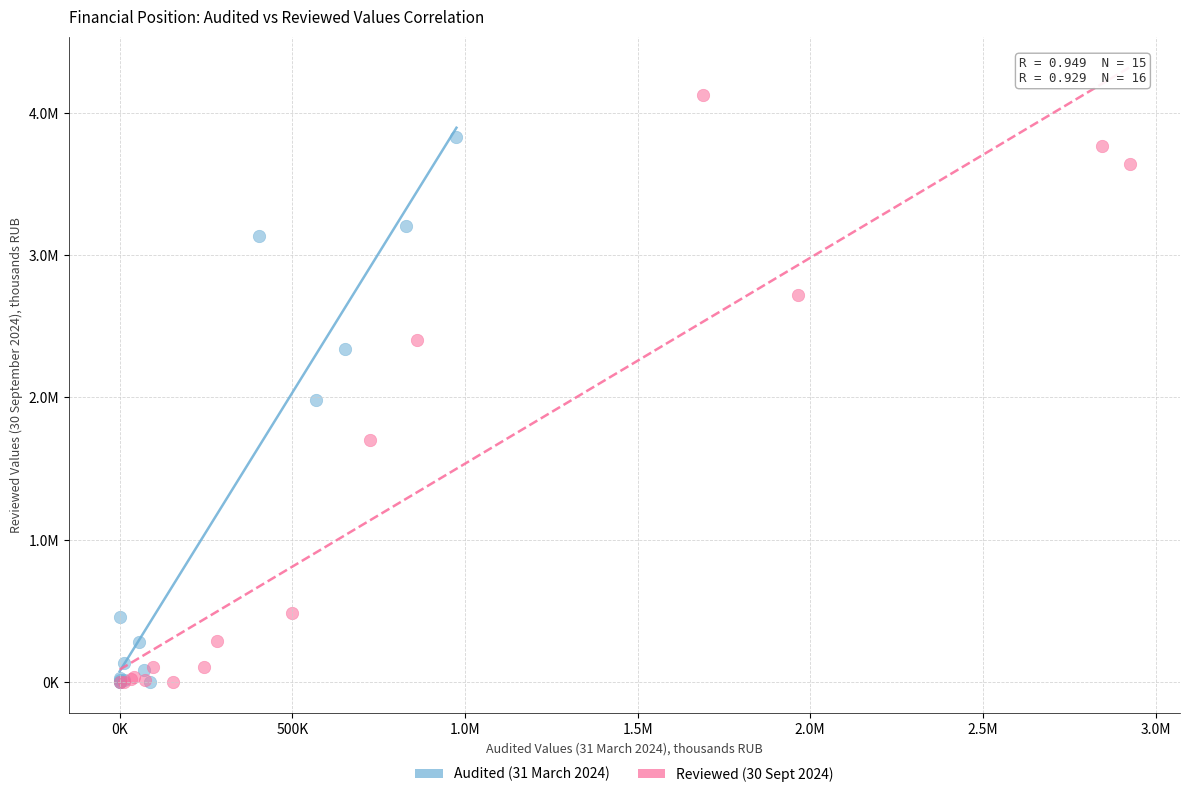

What are all the series names shown in the legend?

Audited (31 March 2024), Reviewed (30 Sept 2024)